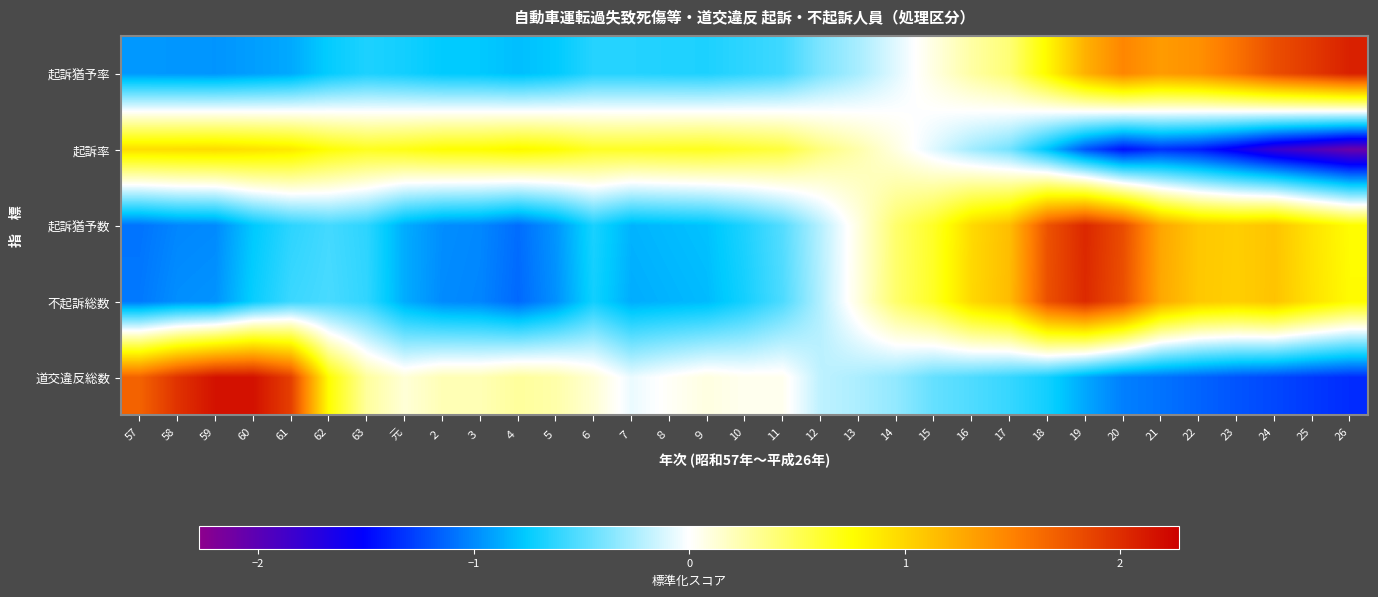

At which category does the chart reach its peak across all series?

60